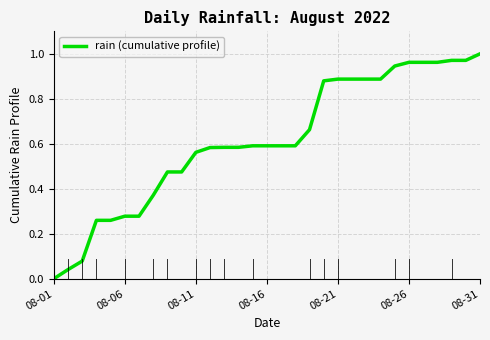

What is the difference between the second highest and minimum values?

1.0